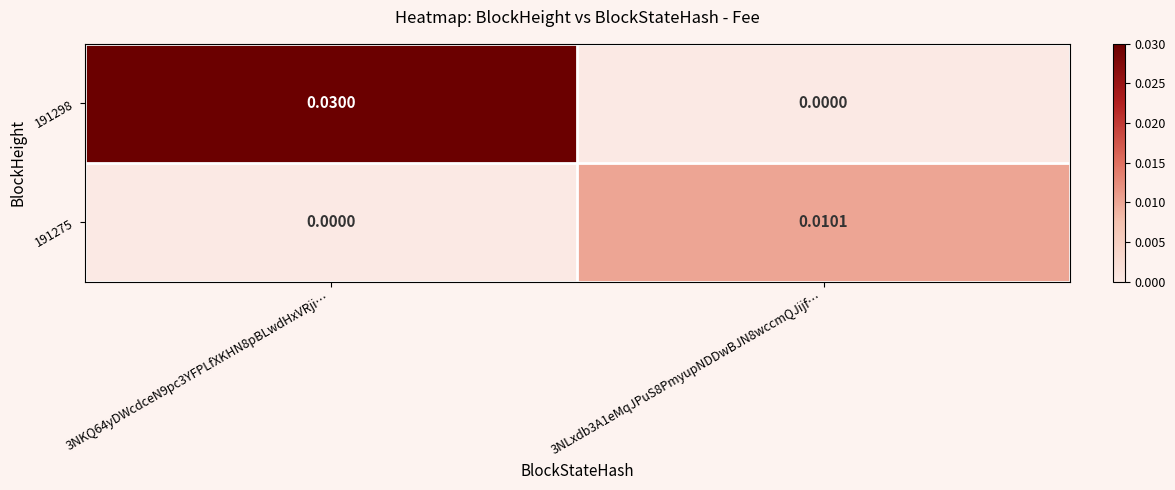

Is the value of 191298 at 3NKQ64yDWcdceN9pc3YFPLfXKHN8pBLwdHxVRji… greater than the value of 191275 at 3NKQ64yDWcdceN9pc3YFPLfXKHN8pBLwdHxVRji…?

Yes